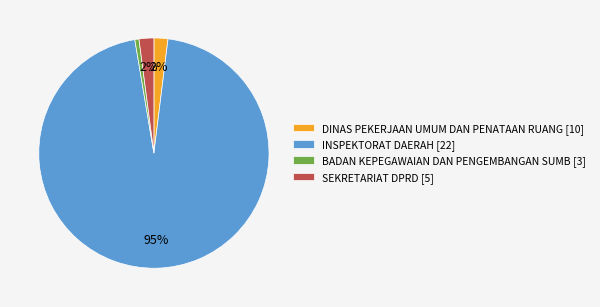

To the nearest percent, what portion does DINAS PEKERJAAN UMUM DAN PENATAAN RUANG [10] represent?

2%